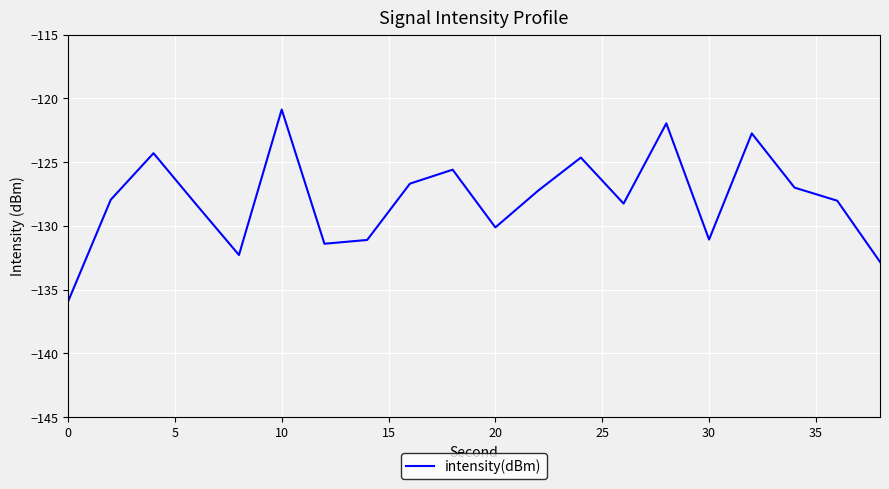

What is the average value?

-127.9